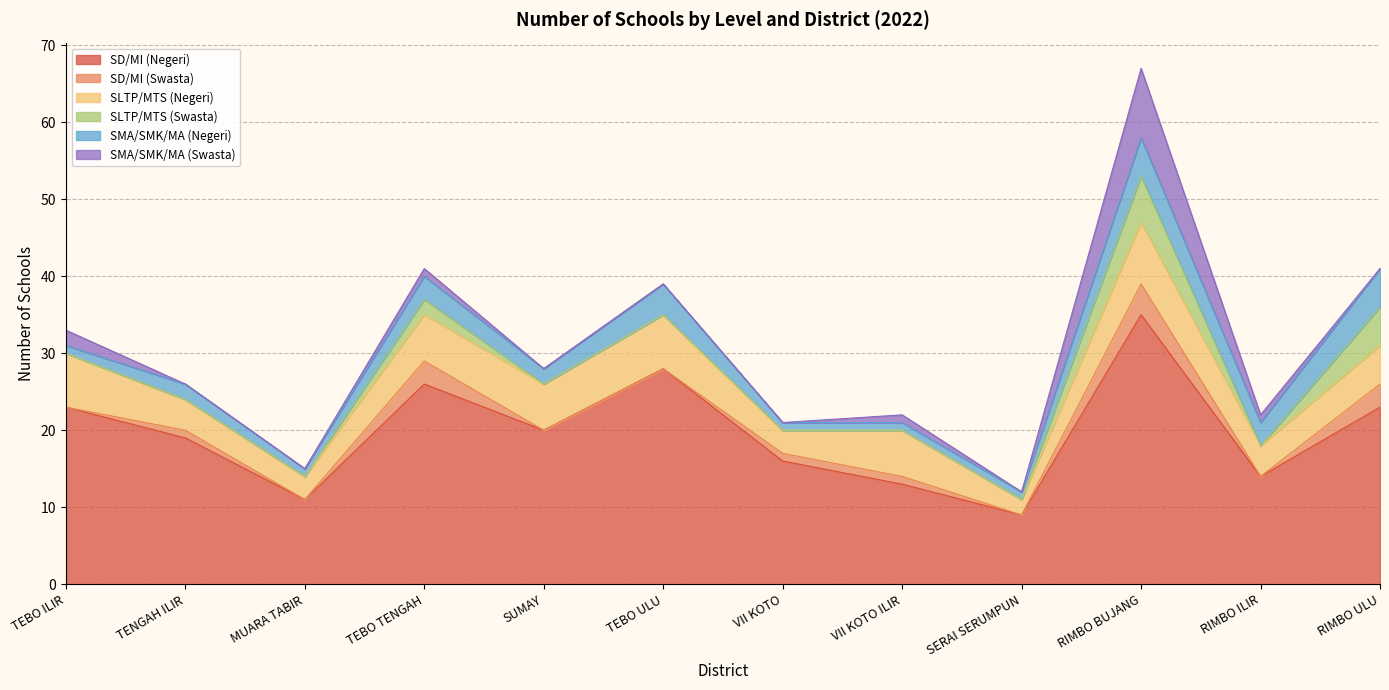

Reading left to right, what are all the values shown in this chart?

SD/MI (Negeri): 23	19	11	26	20	28	16	13	9	35	14	23
SD/MI (Swasta): 0	1	0	3	0	0	1	1	0	4	0	3
SLTP/MTS (Negeri): 7	4	3	6	6	7	3	6	2	8	4	5
SLTP/MTS (Swasta): 0	0	0	2	0	0	0	0	0	6	0	5
SMA/SMK/MA (Negeri): 1	2	1	3	2	4	1	1	1	5	3	5
SMA/SMK/MA (Swasta): 2	0	0	1	0	0	0	1	0	9	1	0